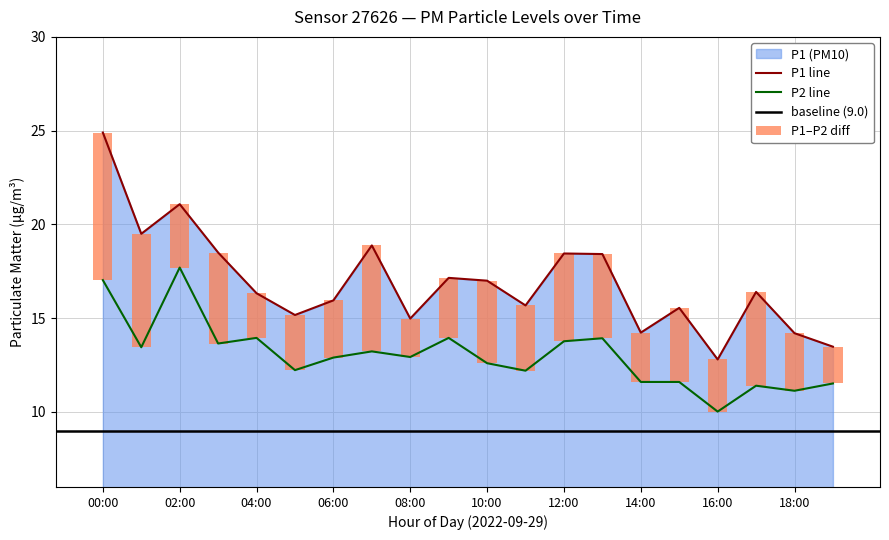

What is the average value of the P2 series?

13.0